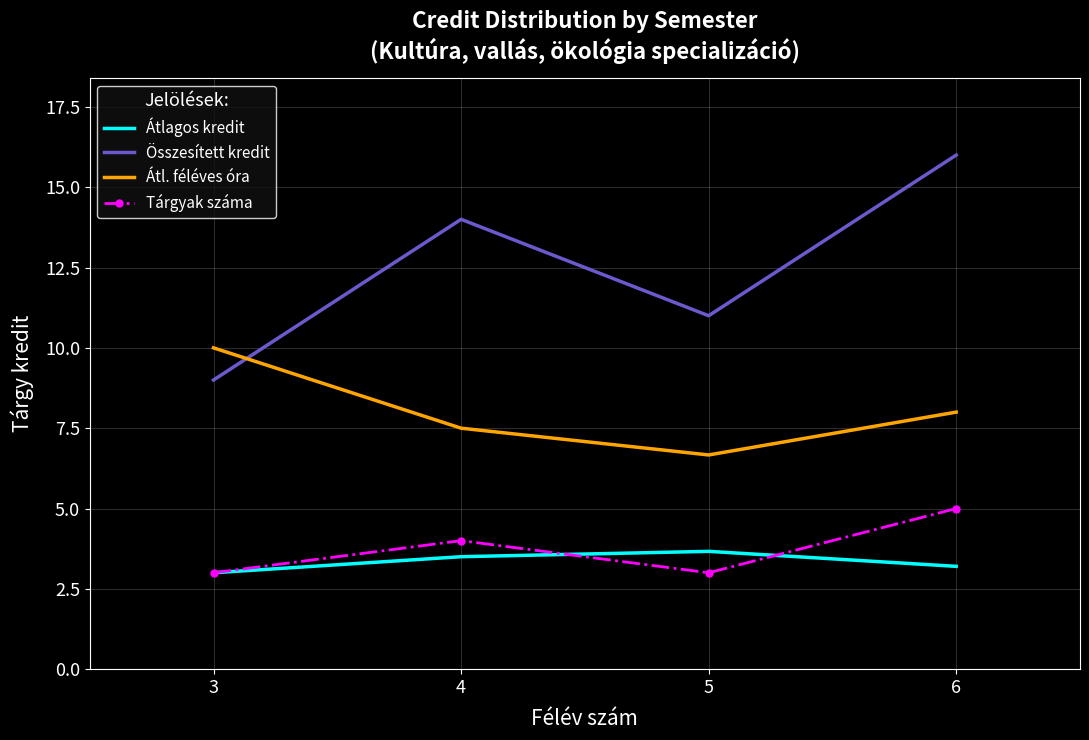

What is the greatest value displayed?

16.0